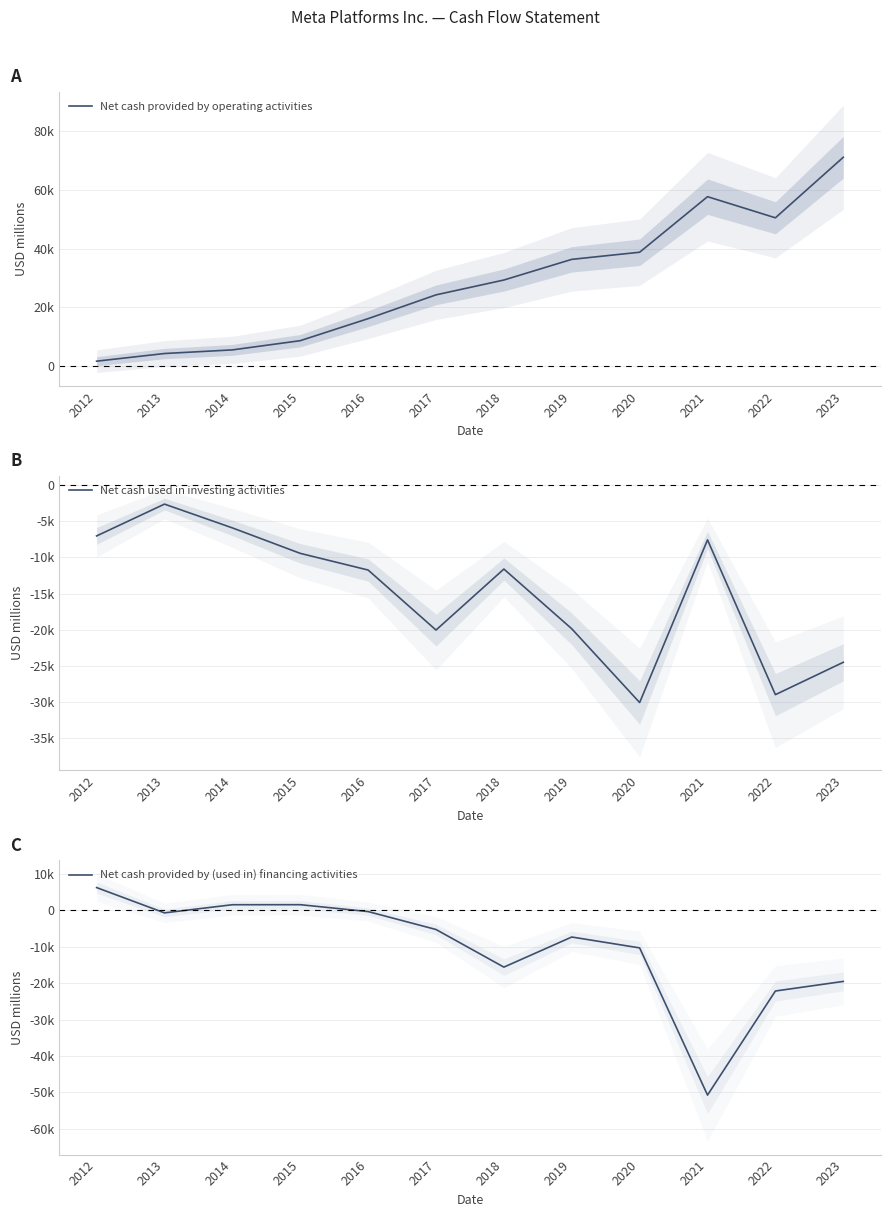

True or false: Net cash used in investing activities and Net cash provided by operating activities intersect in this chart.

False